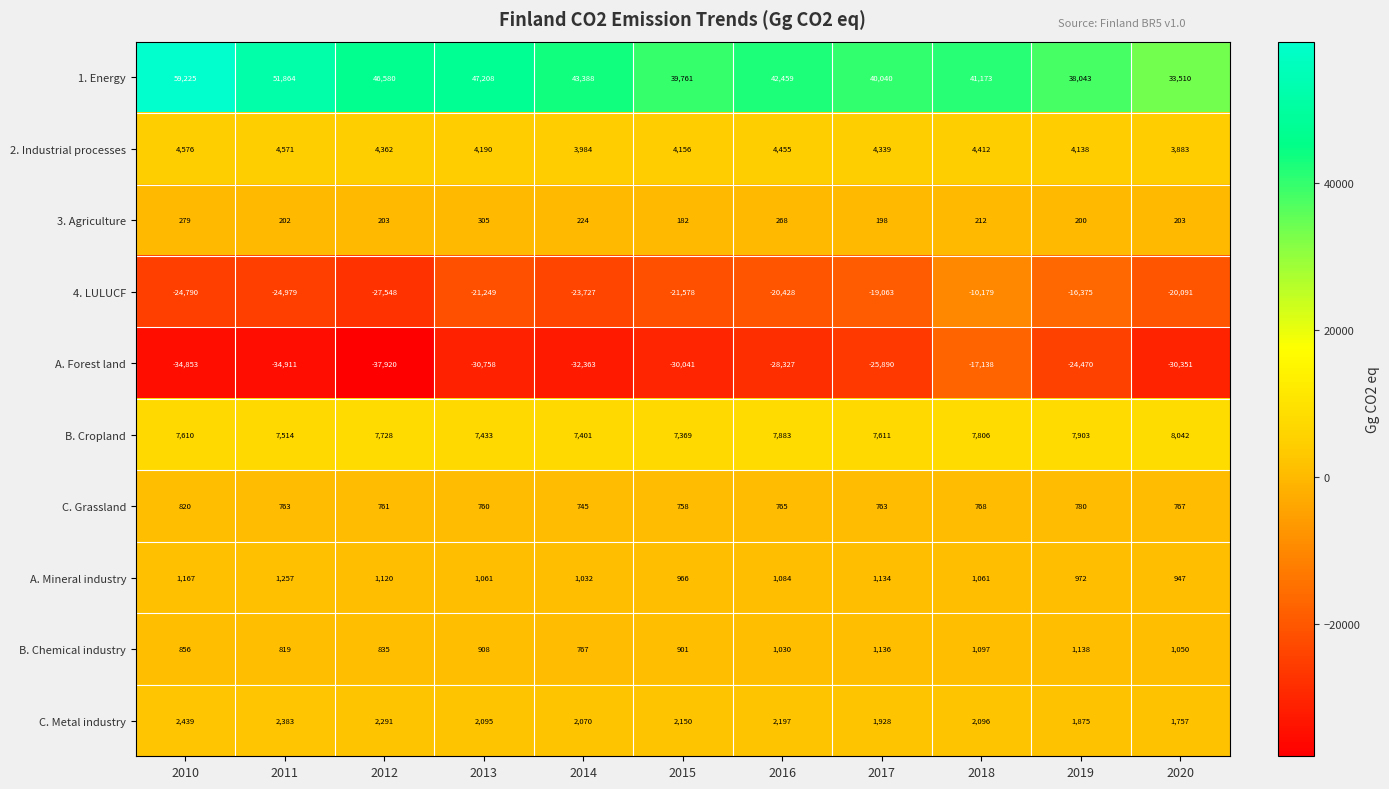

What is the difference between the maximum and minimum values in the 2. Industrial processes series?

693